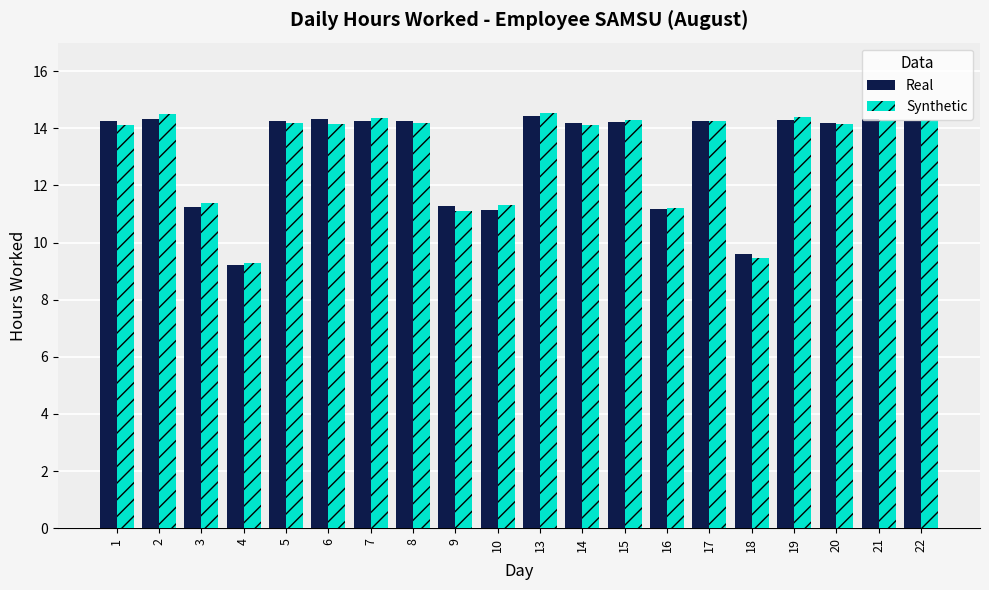

Count the number of categories in the chart.

20